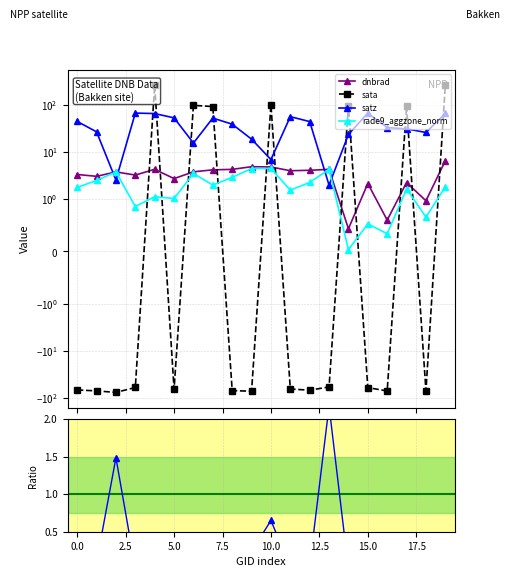

What position from the left is 15?

16